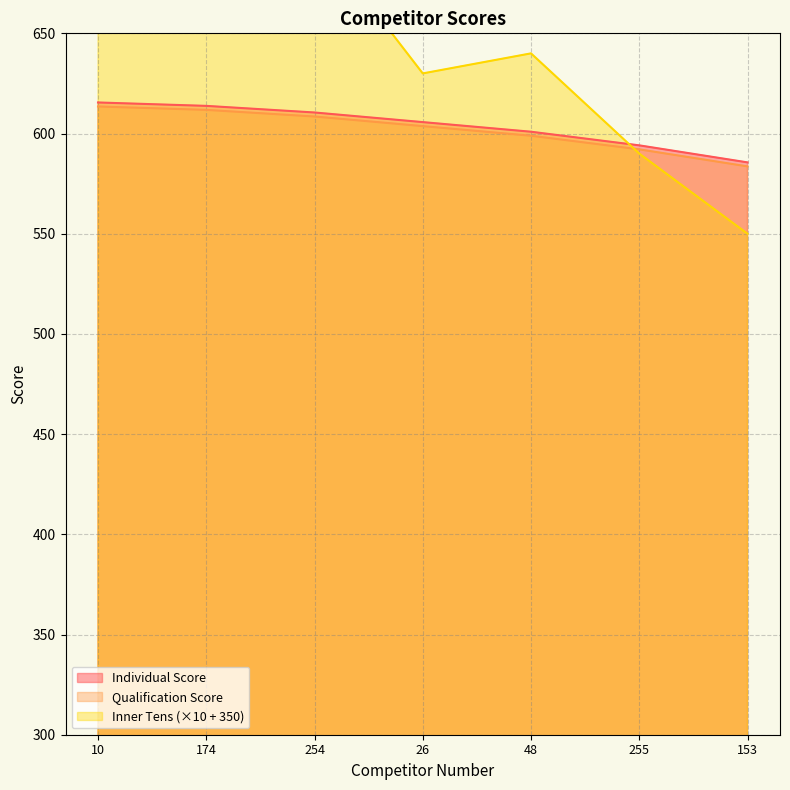

Between 254 and 26, which series saw the biggest shift?

Individual Inner Tens